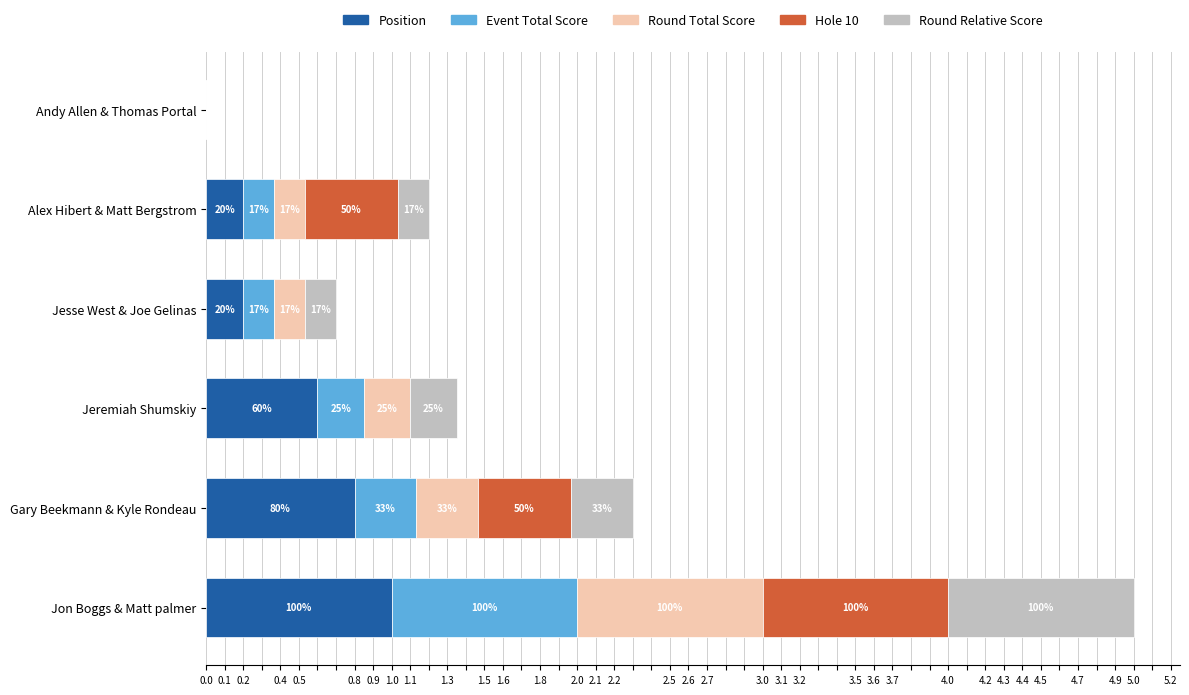

What is the value of the Event Total Score bar at the 4th from the left?

0.2